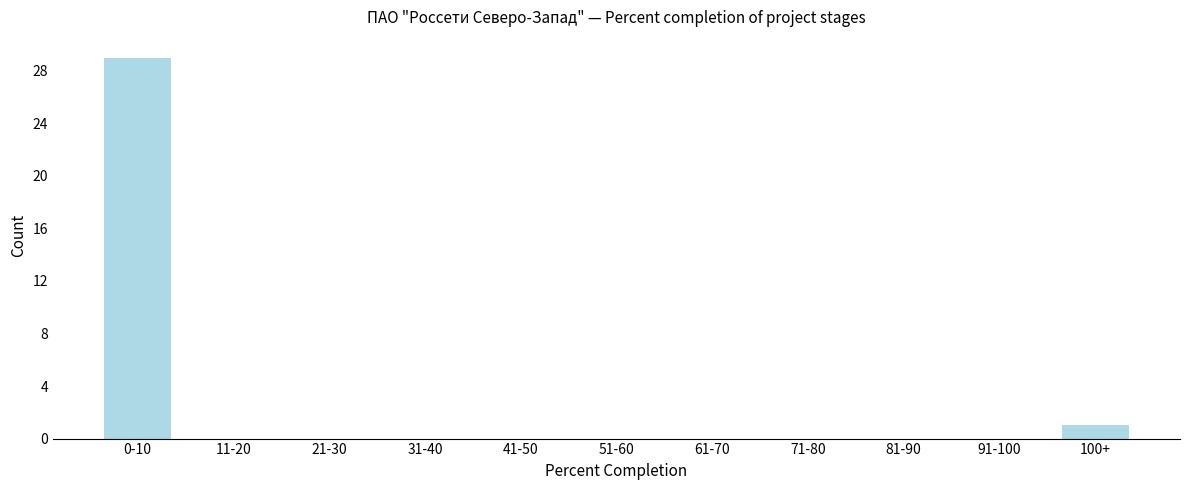

Reading left to right, what are all the values shown in this chart?

0-10=29	11-20=0	21-30=0	31-40=0	41-50=0	51-60=0	61-70=0	71-80=0	81-90=0	91-100=0	100+=1